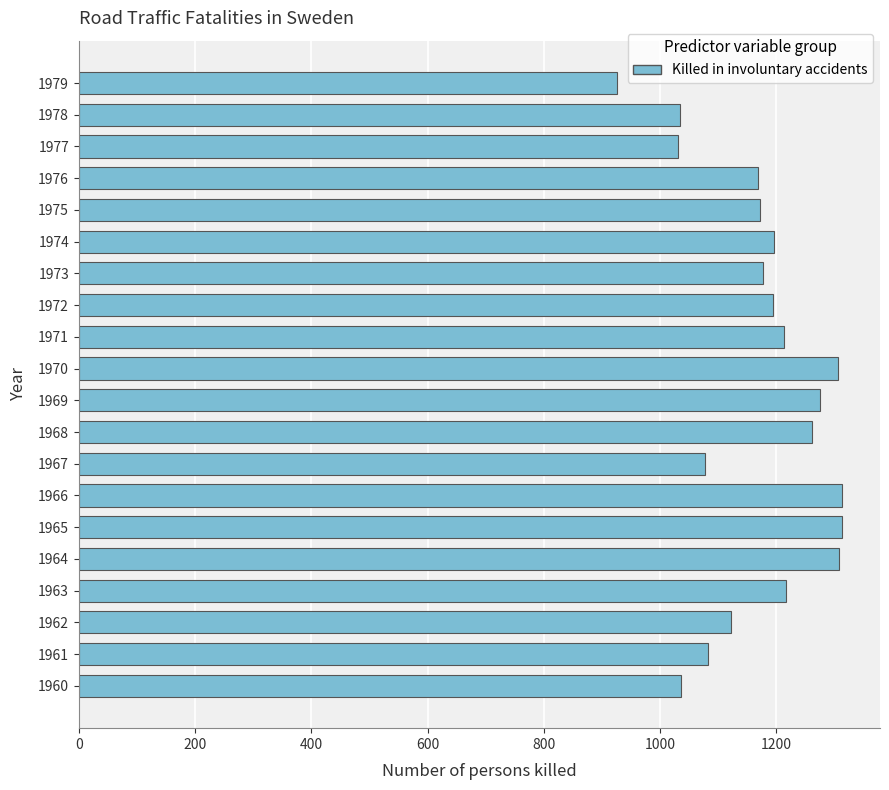

What is the sum of all values?

23426